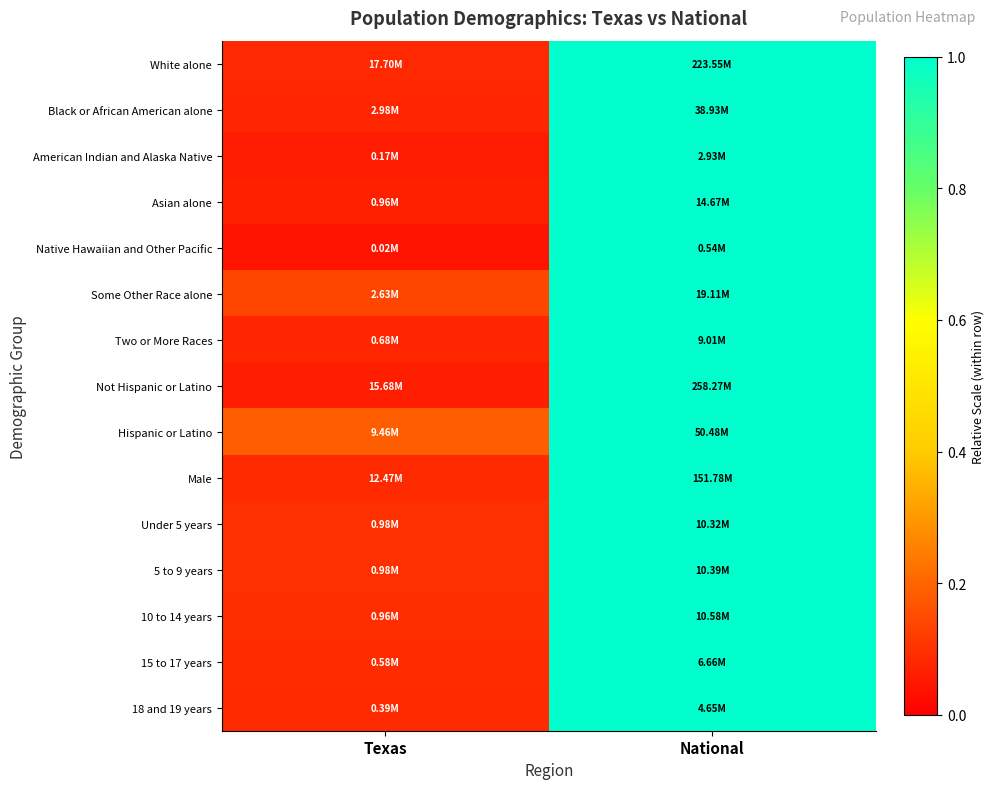

Reading left to right, list all the values displayed in this chart.

White alone: Texas=0.1	National=1.0
Black or African American alone: Texas=0.1	National=1.0
American Indian and Alaska Native: Texas=0.1	National=1.0
Asian alone: Texas=0.1	National=1.0
Native Hawaiian and Other Pacific: Texas=0.0	National=1.0
Some Other Race alone: Texas=0.1	National=1.0
Two or More Races: Texas=0.1	National=1.0
Not Hispanic or Latino: Texas=0.1	National=1.0
Hispanic or Latino: Texas=0.2	National=1.0
Male: Texas=0.1	National=1.0
Under 5 years: Texas=0.1	National=1.0
5 to 9 years: Texas=0.1	National=1.0
10 to 14 years: Texas=0.1	National=1.0
15 to 17 years: Texas=0.1	National=1.0
18 and 19 years: Texas=0.1	National=1.0